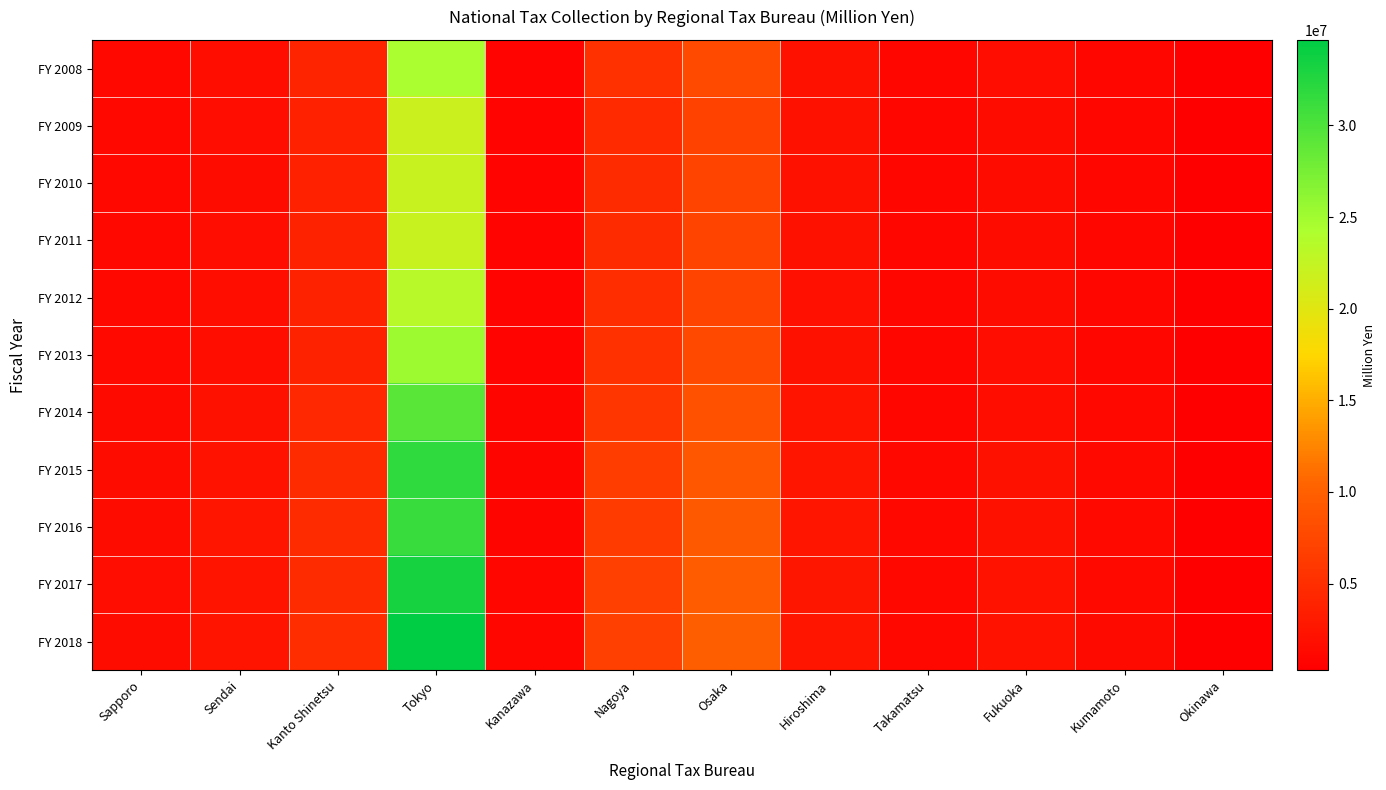

Which series has the largest total across all categories?

FY 2018